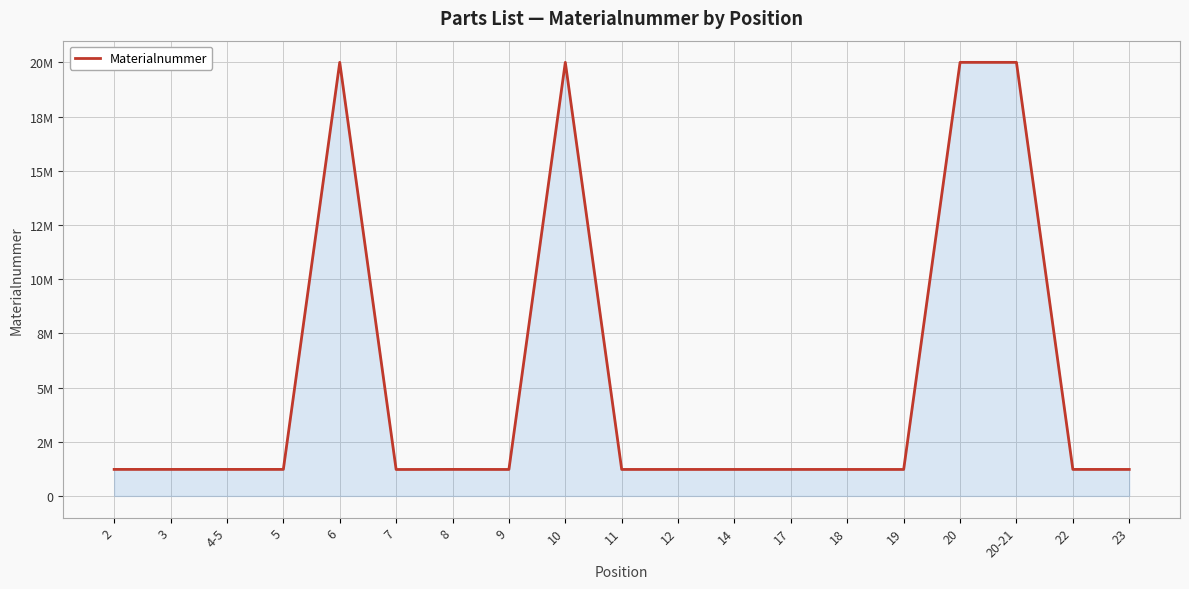

Does the chart have visible grid lines?

Yes